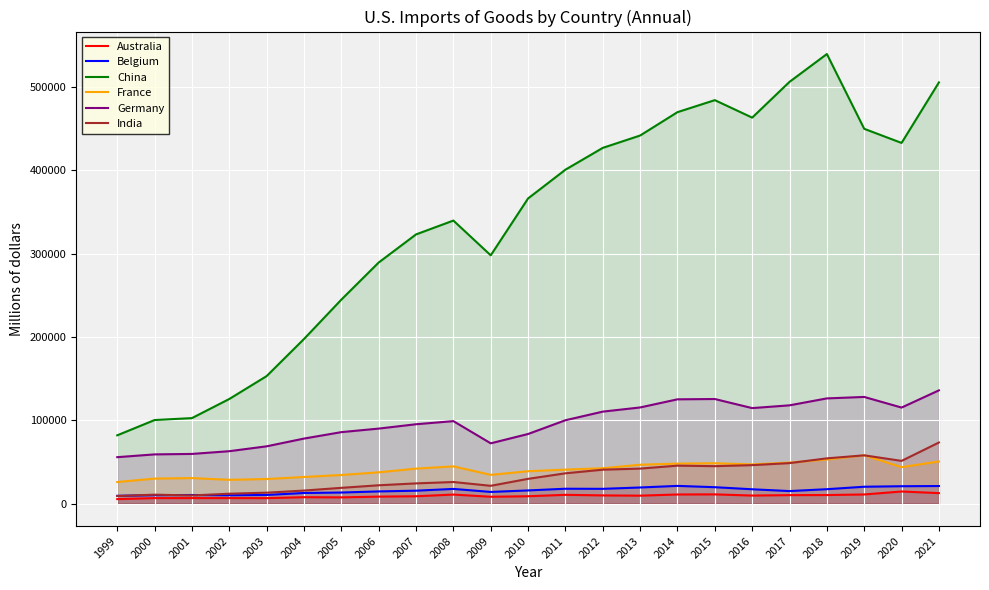

List the series in order of their peak value, lowest first.

Australia, Belgium, France, India, Germany, China